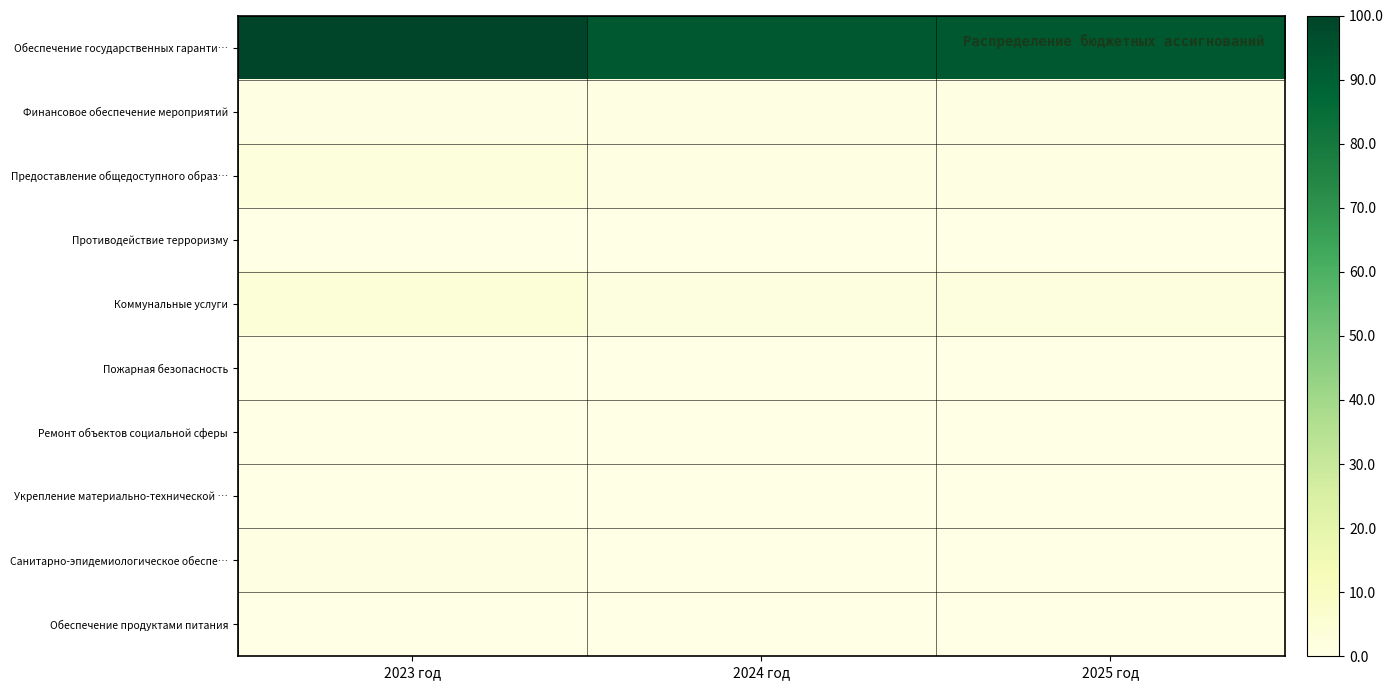

What is the difference between the highest and lowest values at 2025 год?

92.9